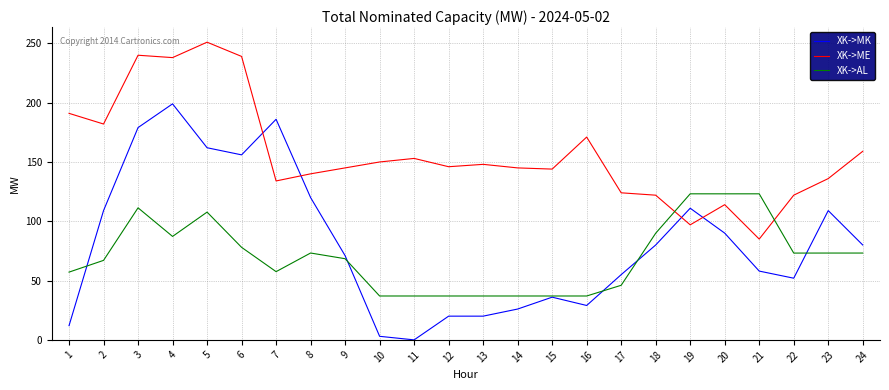

Which label corresponds to the smallest value in the chart?

11